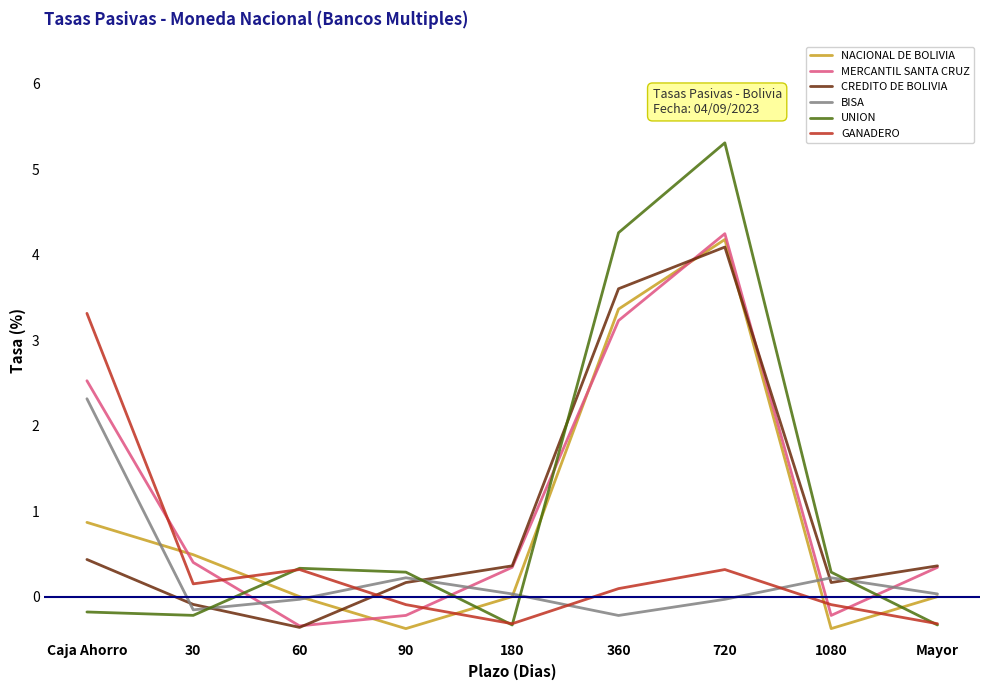

Which series has the widest spread of values?

UNION